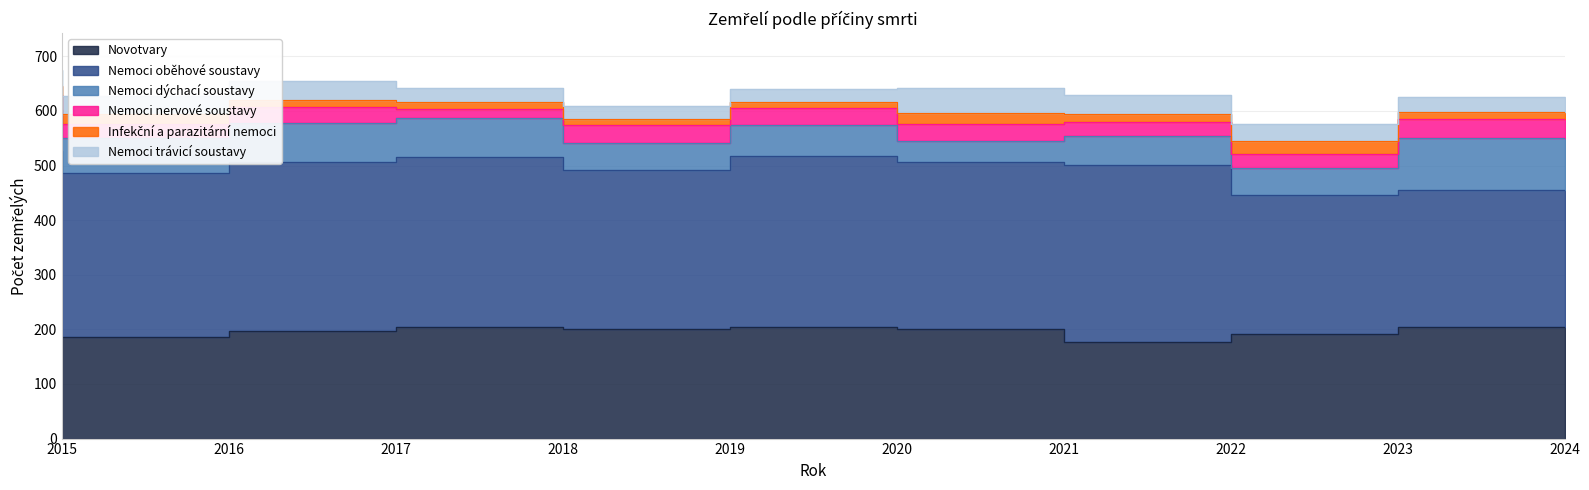

At which label is Infekční a parazitární nemoci closest to 17?

2015